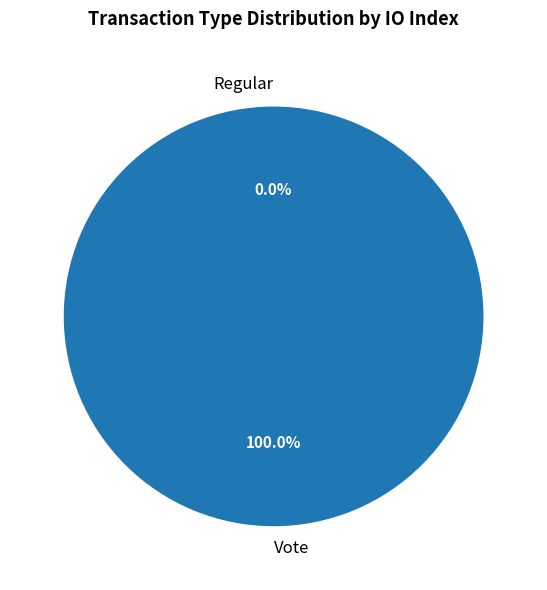

To the nearest percent, what is the average slice percentage?

50%